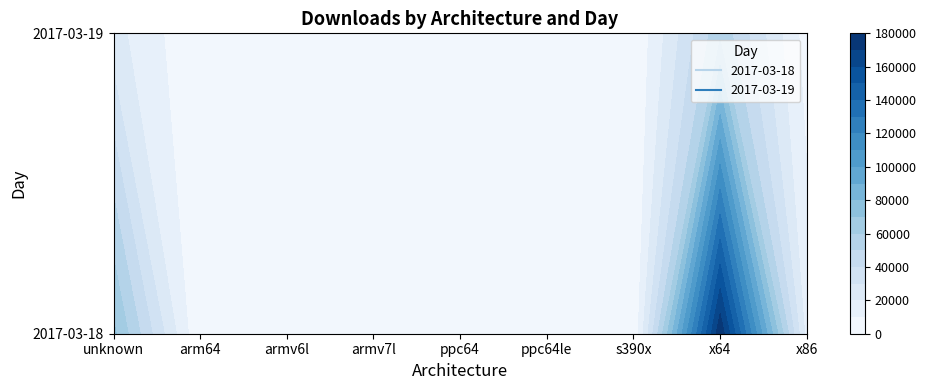

What is the minimum value shown in the chart?

37